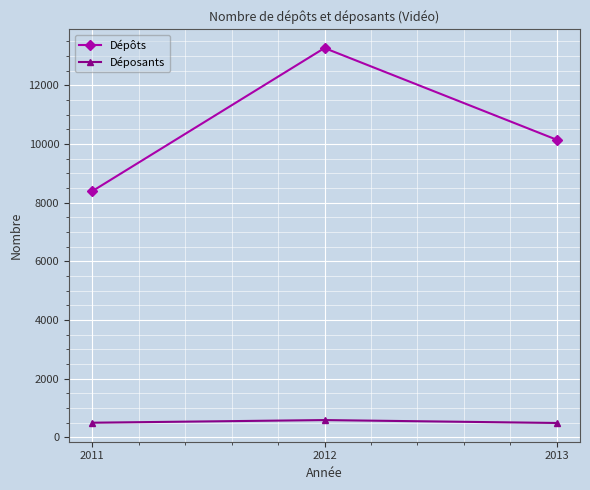

What value does the Déposants series have at 2012?

591